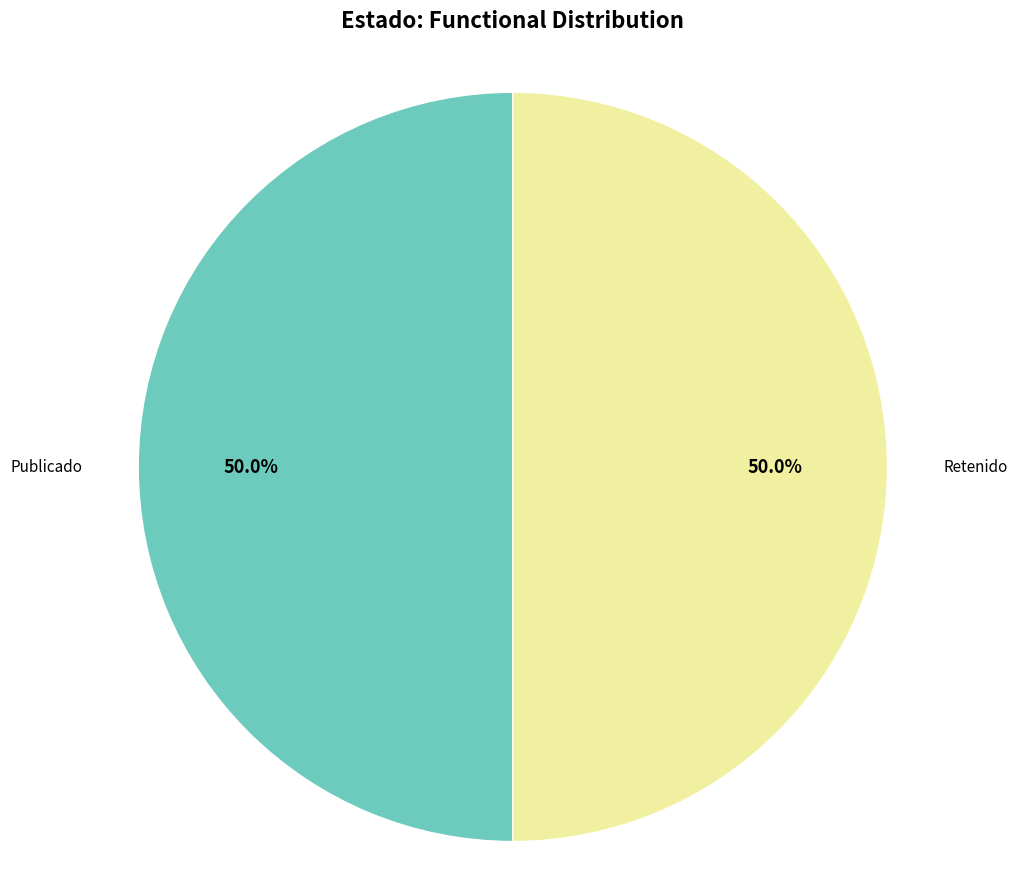

Count the number of slices in the pie.

2